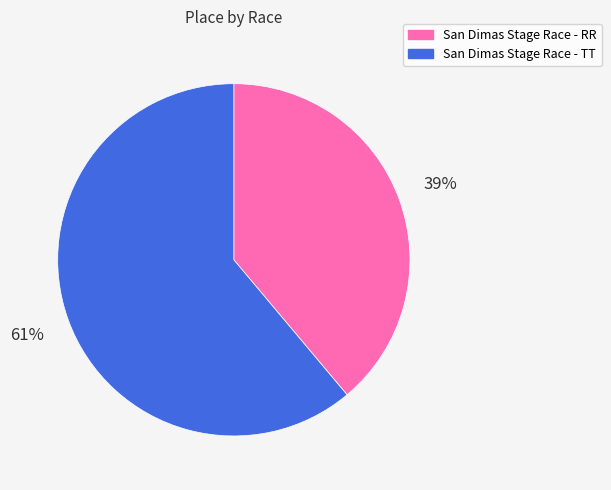

To the nearest percent, what is the difference between the San Dimas Stage Race - RR and San Dimas Stage Race - TT slice percentages?

22%